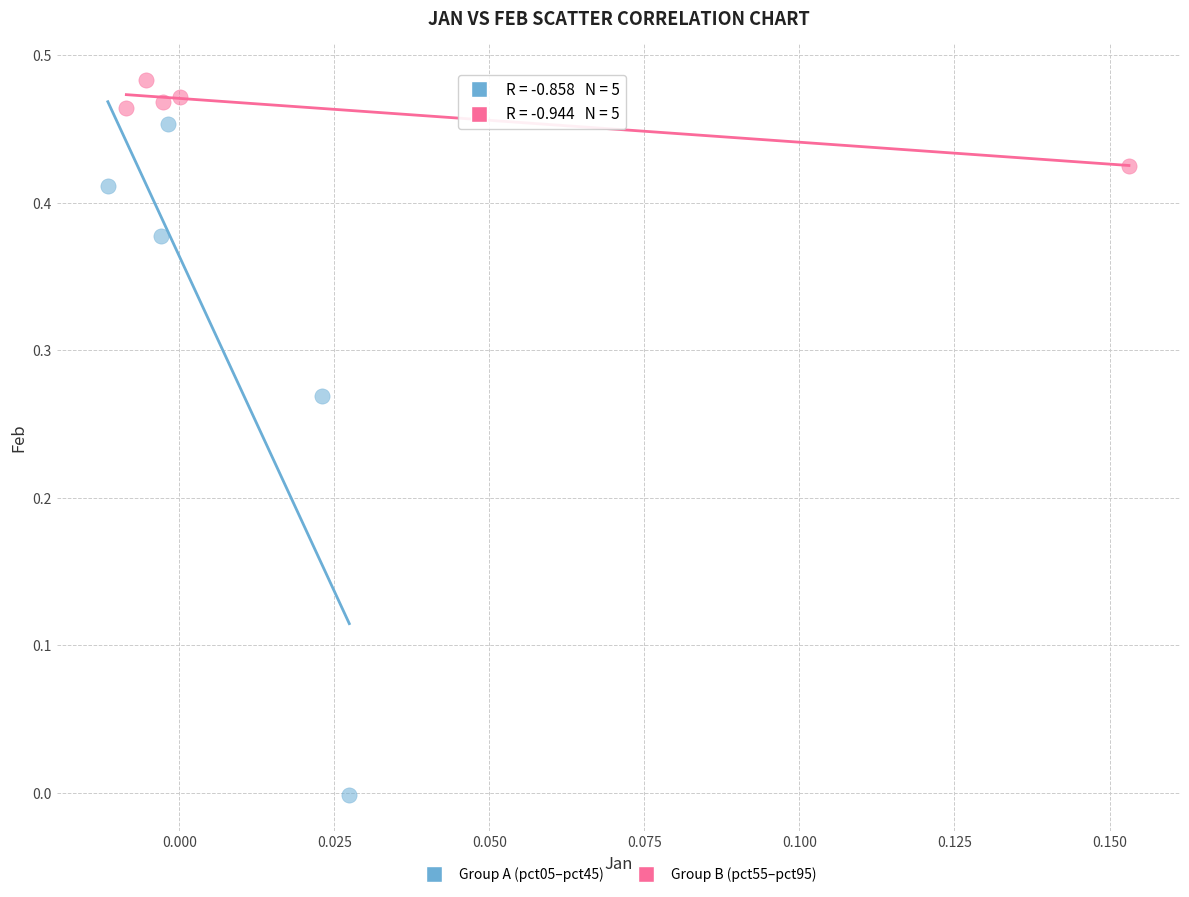

Which series reaches the minimum Y coordinate?

Group A (pct05–pct45)